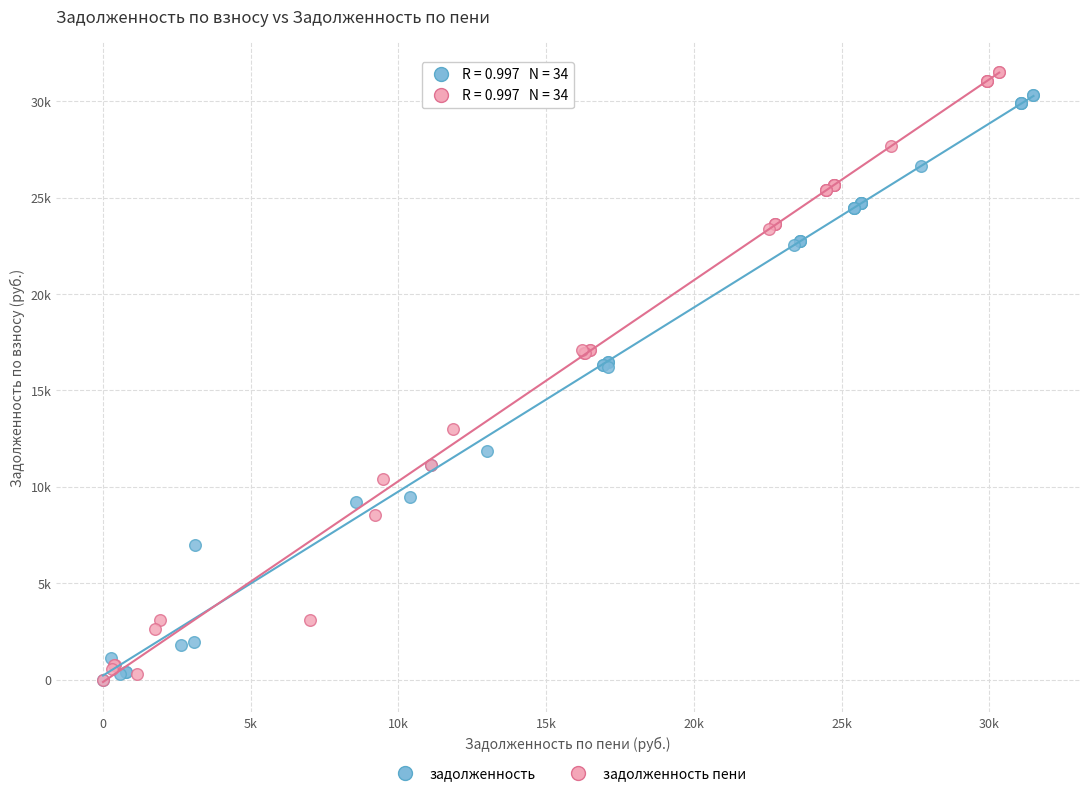

Which series contains the highest Y value?

задолженность пени